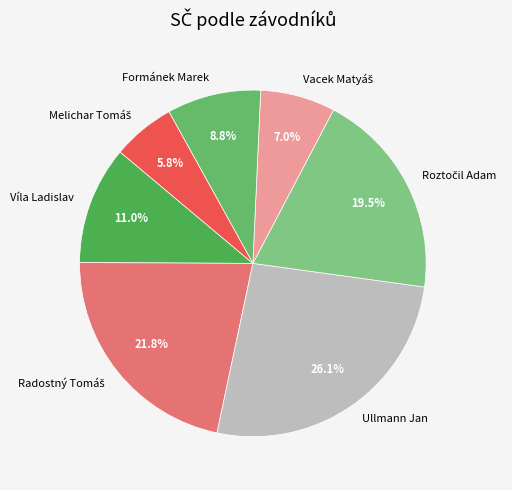

Which slice is the largest?

Ullmann Jan